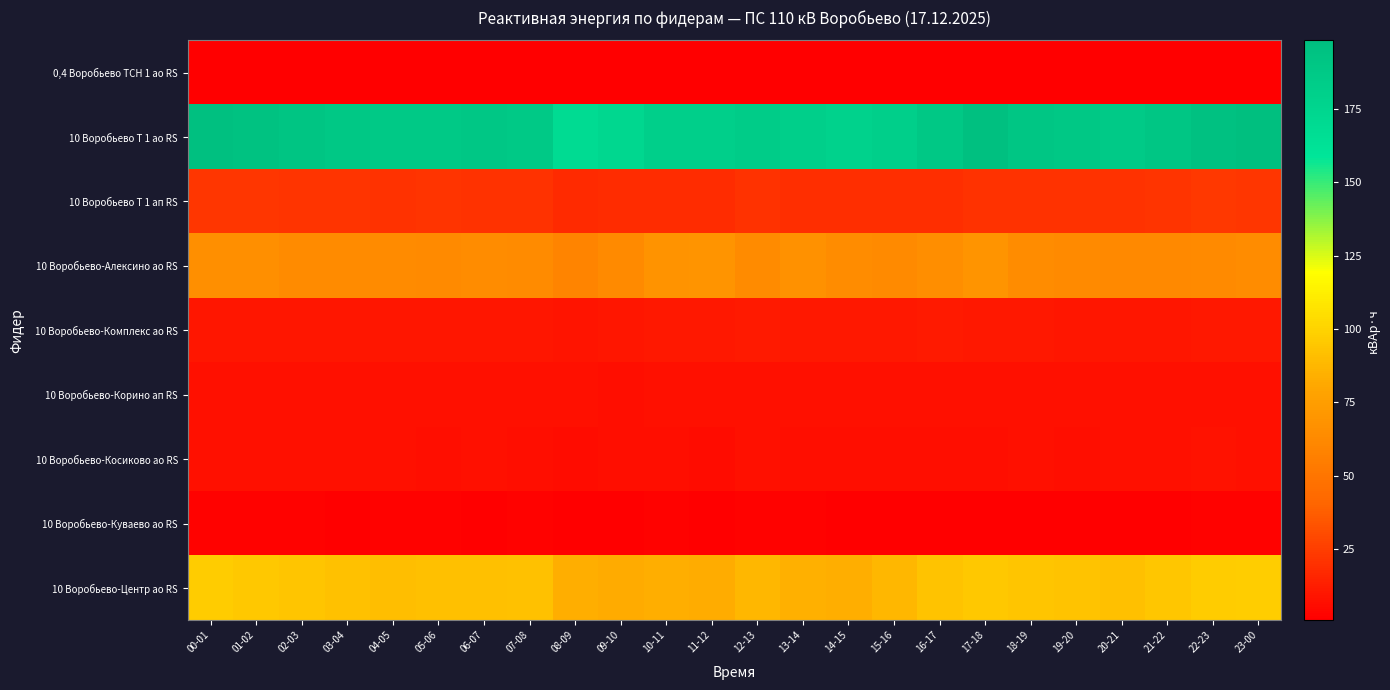

Reading right to left, extract all data points from this chart.

0,4 Воробьево ТСН 1 ао RS: 23-00=0.7	22-23=0.7	21-22=0.7	20-21=0.7	19-20=0.7	18-19=0.7	17-18=0.7	16-17=0.8	15-16=0.7	14-15=0.7	13-14=0.7	12-13=0.7	11-12=0.7	10-11=0.8	09-10=0.8	08-09=0.8	07-08=0.8	06-07=0.7	05-06=0.7	04-05=0.7	03-04=0.7	02-03=0.7	01-02=0.7	00-01=0.7
10 Воробьево Т 1 ао RS: 23-00=198.4	22-23=196.0	21-22=191.2	20-21=186.4	19-20=188.8	18-19=191.2	17-18=196.8	16-17=188.8	15-16=181.6	14-15=178.4	13-14=181.6	12-13=184.0	11-12=180.8	10-11=180.8	09-10=173.6	08-09=168.8	07-08=188.0	06-07=189.6	05-06=187.2	04-05=187.2	03-04=188.8	02-03=192.0	01-02=195.2	00-01=197.6
10 Воробьево Т 1 ап RS: 23-00=22.1	22-23=22.6	21-22=21.4	20-21=20.3	19-20=20.5	18-19=20.5	17-18=20.7	16-17=18.9	15-16=19.2	14-15=18.8	13-14=19.0	12-13=20.0	11-12=17.8	10-11=17.8	09-10=18.1	08-09=17.4	07-08=20.3	06-07=20.6	05-06=21.0	04-05=20.5	03-04=20.8	02-03=21.5	01-02=21.7	00-01=21.7
10 Воробьево-Алексино ао RS: 23-00=64.4	22-23=62.8	21-22=62.0	20-21=62.2	19-20=63.2	18-19=64.2	17-18=69.0	16-17=65.0	15-16=63.2	14-15=64.2	13-14=67.6	12-13=63.8	11-12=69.0	10-11=68.4	09-10=63.2	08-09=59.2	07-08=63.8	06-07=64.4	05-06=63.0	04-05=63.4	03-04=63.8	02-03=63.8	01-02=65.8	00-01=65.8
10 Воробьево-Комплекс ао RS: 23-00=10.1	22-23=10.2	21-22=9.7	20-21=9.8	19-20=9.7	18-19=10.2	17-18=10.0	16-17=10.8	15-16=10.5	14-15=10.5	13-14=10.0	12-13=10.9	11-12=10.5	10-11=10.7	09-10=9.4	08-09=9.0	07-08=9.5	06-07=9.5	05-06=9.5	04-05=9.4	03-04=9.5	02-03=9.6	01-02=9.8	00-01=9.9
10 Воробьево-Корино ап RS: 23-00=7.2	22-23=7.4	21-22=7.4	20-21=7.2	19-20=7.4	18-19=7.2	17-18=7.4	16-17=7.4	15-16=7.2	14-15=7.0	13-14=7.2	12-13=7.2	11-12=7.0	10-11=7.2	09-10=6.8	08-09=7.0	07-08=7.0	06-07=7.2	05-06=7.0	04-05=7.2	03-04=7.0	02-03=7.2	01-02=7.2	00-01=7.2
10 Воробьево-Косиково ао RS: 23-00=7.4	22-23=7.7	21-22=7.1	20-21=7.0	19-20=6.8	18-19=7.1	17-18=6.8	16-17=6.4	15-16=6.6	14-15=6.2	13-14=6.3	12-13=7.0	11-12=6.0	10-11=6.2	09-10=6.3	08-09=5.9	07-08=6.8	06-07=7.1	05-06=6.8	04-05=6.9	03-04=7.0	02-03=7.0	01-02=7.2	00-01=7.4
10 Воробьево-Куваево ао RS: 23-00=1.8	22-23=1.6	21-22=1.1	20-21=1.2	19-20=1.4	18-19=0.9	17-18=0.9	16-17=1.1	15-16=0.8	14-15=0.9	13-14=1.5	12-13=1.5	11-12=0.9	10-11=1.5	09-10=1.1	08-09=0.8	07-08=1.6	06-07=0.9	05-06=1.6	04-05=1.6	03-04=1.2	02-03=1.8	01-02=1.5	00-01=1.9
10 Воробьево-Центр ао RS: 23-00=98.0	22-23=96.6	21-22=94.9	20-21=91.7	19-20=92.9	18-19=93.6	17-18=95.2	16-17=93.2	15-16=87.6	14-15=83.7	13-14=84.4	12-13=87.8	11-12=82.9	10-11=83.9	09-10=82.3	08-09=83.4	07-08=92.4	06-07=91.8	05-06=91.6	04-05=91.0	03-04=92.5	02-03=93.4	01-02=95.2	00-01=96.6